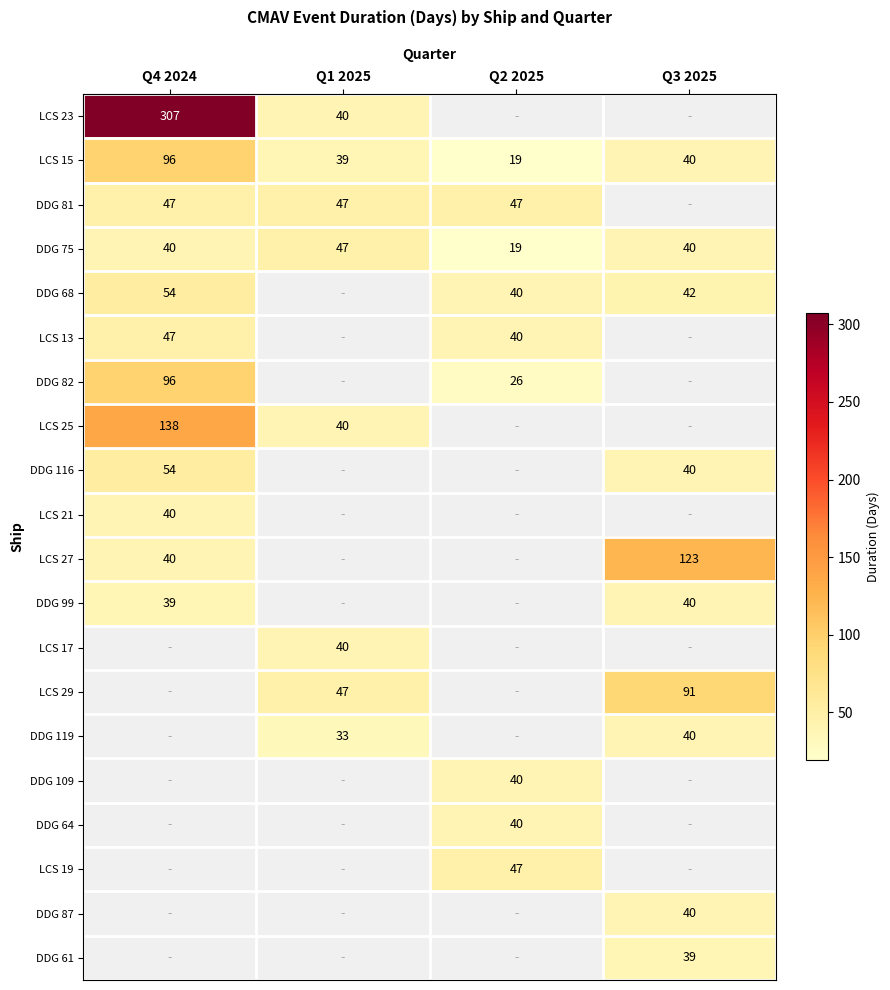

The LCS 13 series shows 14 at Q2 2025. True or false?

False